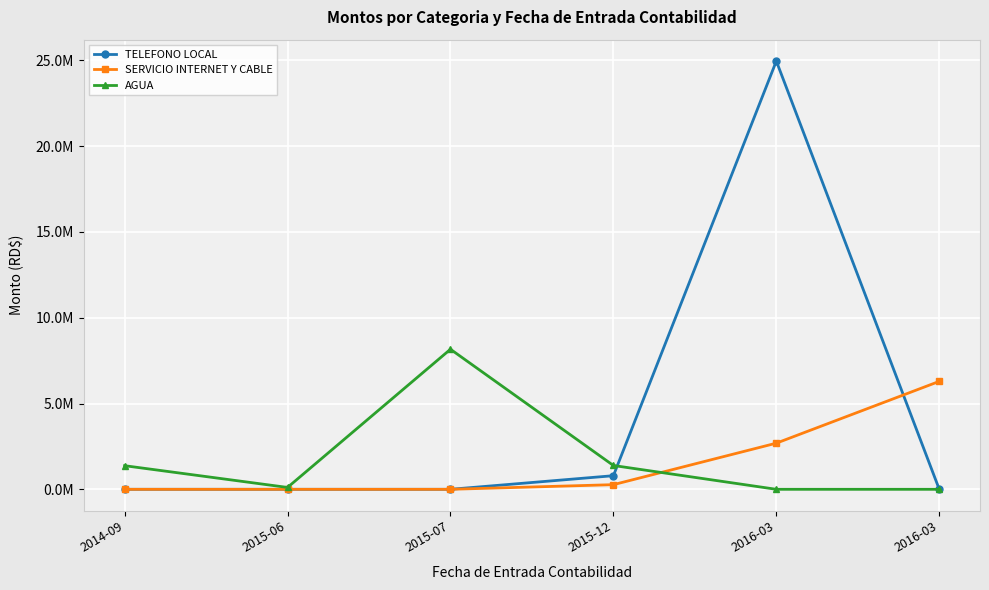

Which series has the largest total across all categories?

TELEFONO LOCAL